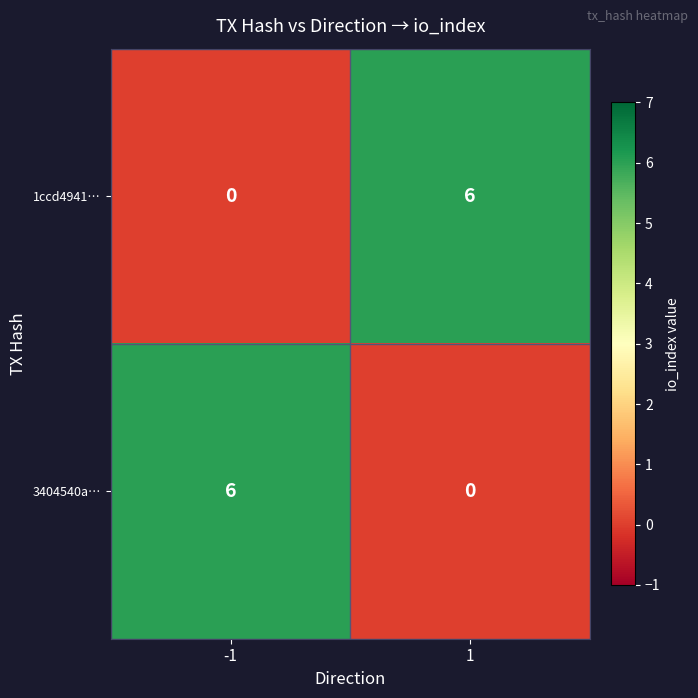

True or false: 1ccd4941… has a value of 0 at -1.

True